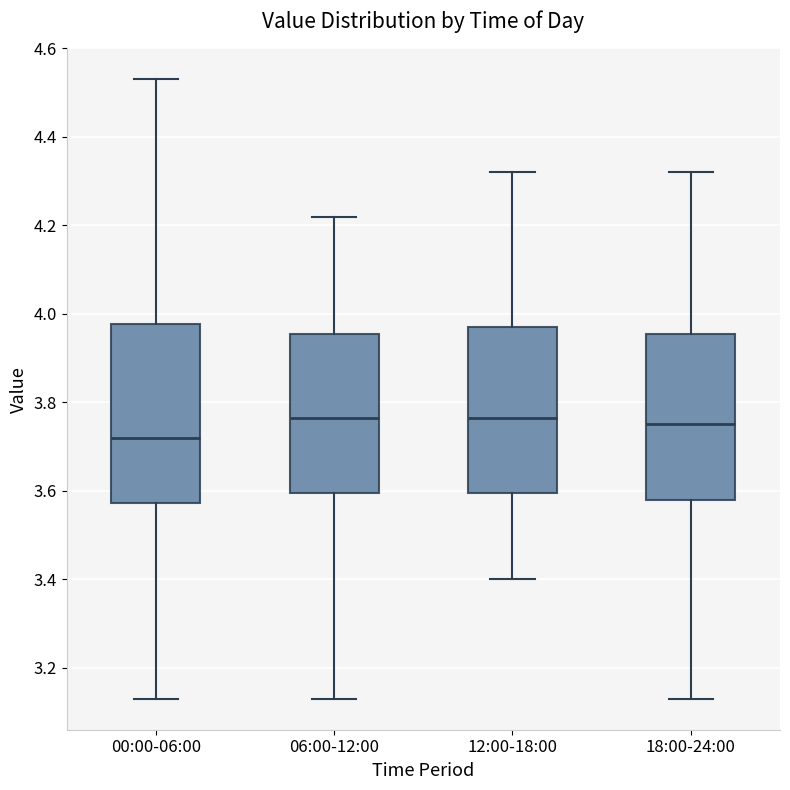

Where is the lower edge of the box for 00:00-06:00 on the y-axis? The values are not printed on the chart, so give them approximately, as read against the axis.

3.58